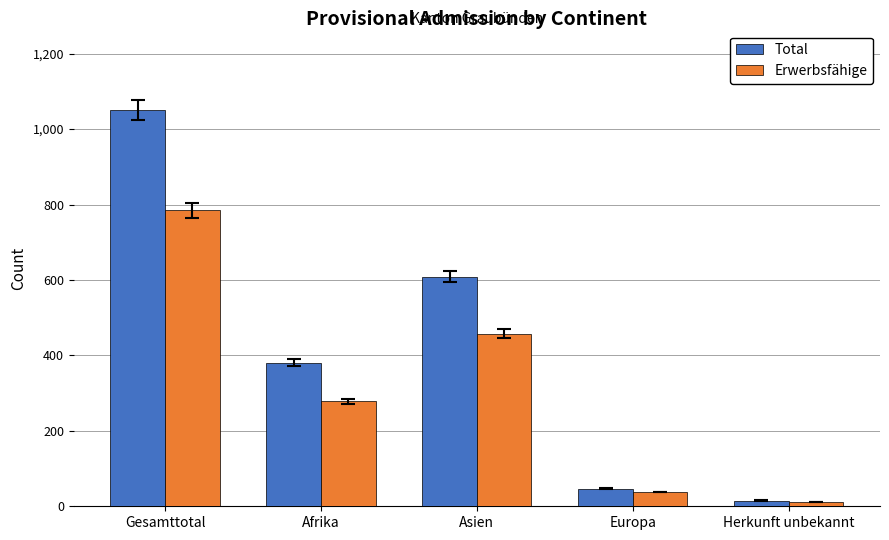

List the series in order of their overall mean, lowest first.

Erwerbsfähige, Total